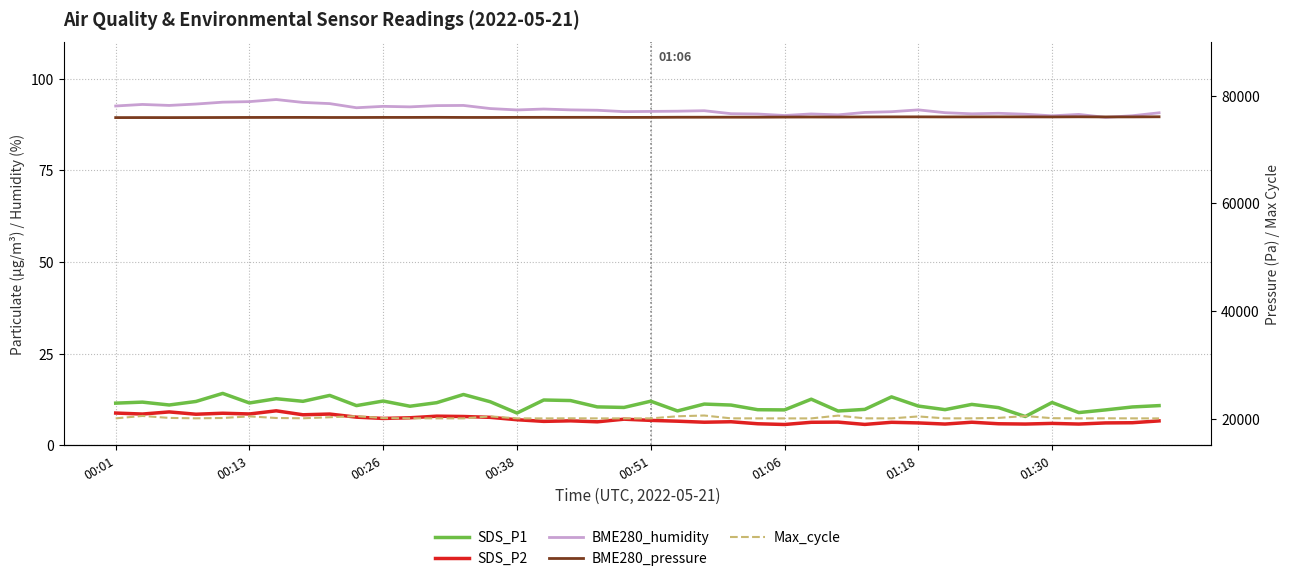

True or false: Max_cycle has more than 1 interior local peaks.

True